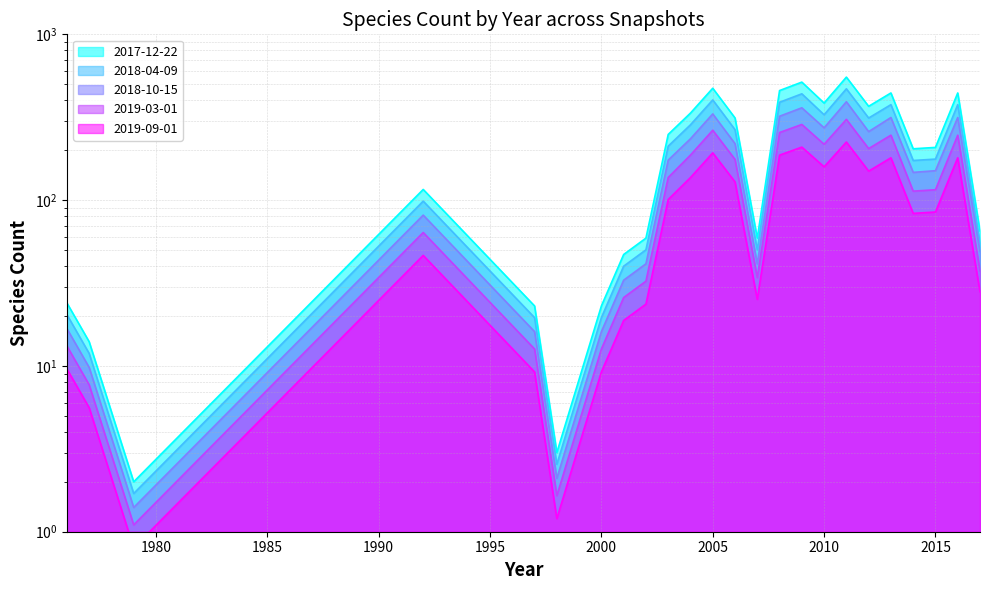

At 2010, list the series in order from largest to smallest.

2017-12-22, 2018-04-09, 2018-10-15, 2019-03-01, 2019-09-01